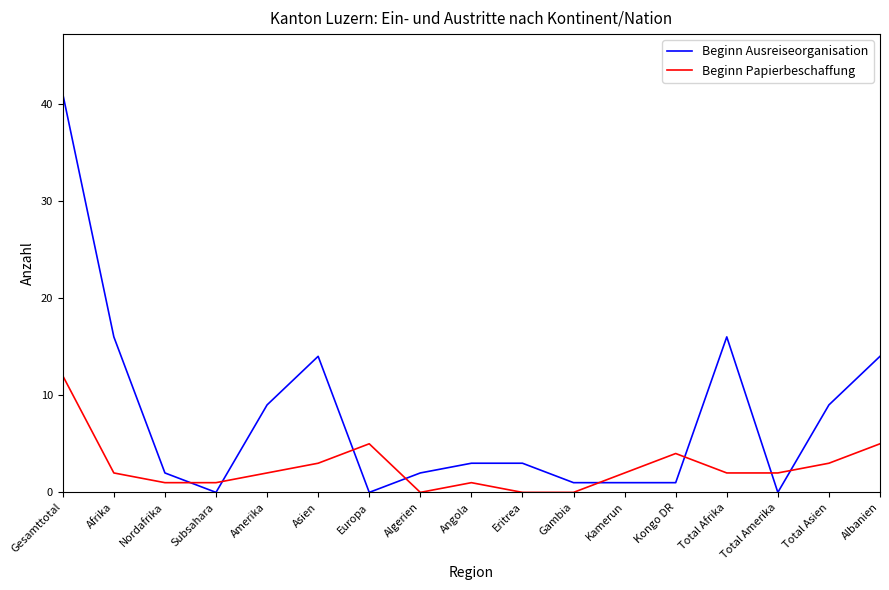

Does the chart have visible grid lines?

No